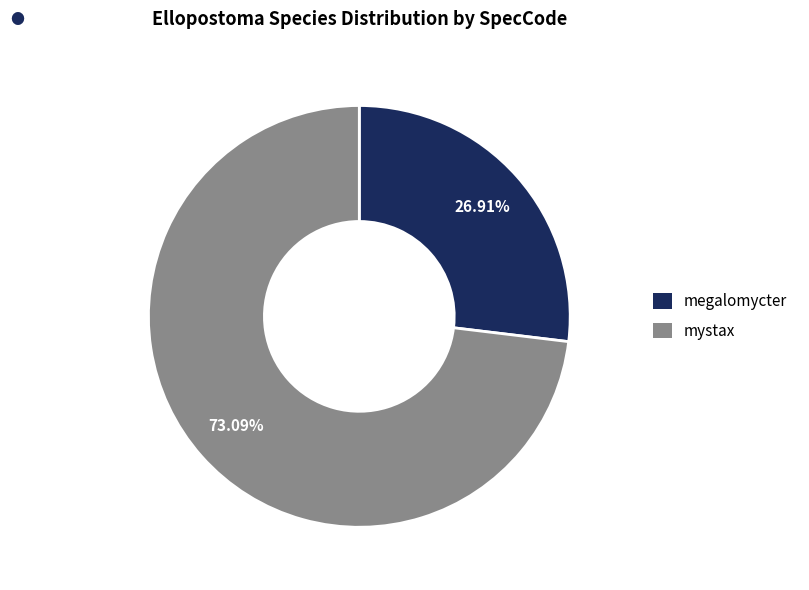

Is mystax the majority of the pie?

Yes